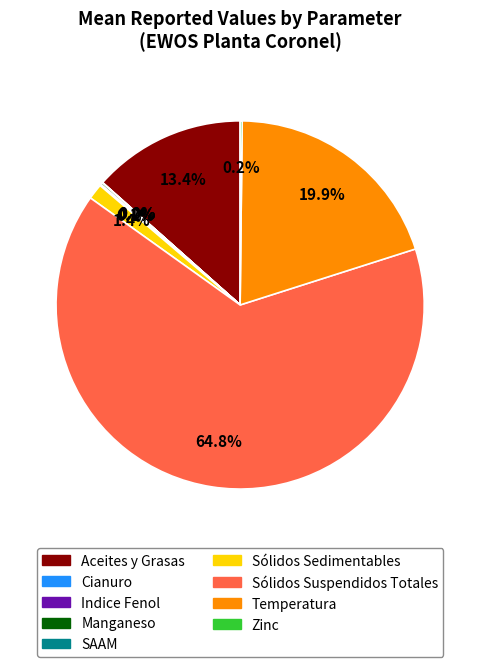

To the nearest percent, what portion does Sólidos Suspendidos Totales represent?

65%